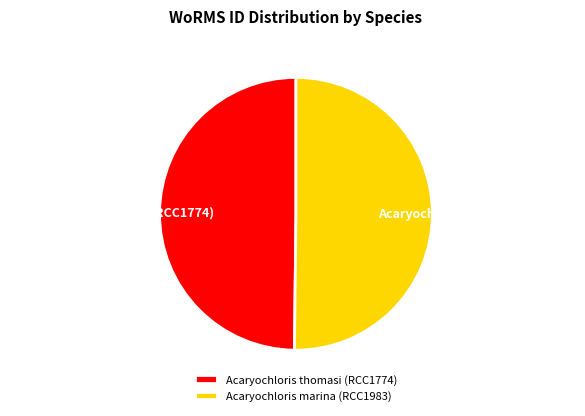

Approximately how many times larger is the value at Acaryochloris marina (RCC1983) compared to Acaryochloris thomasi (RCC1774)?

1.0